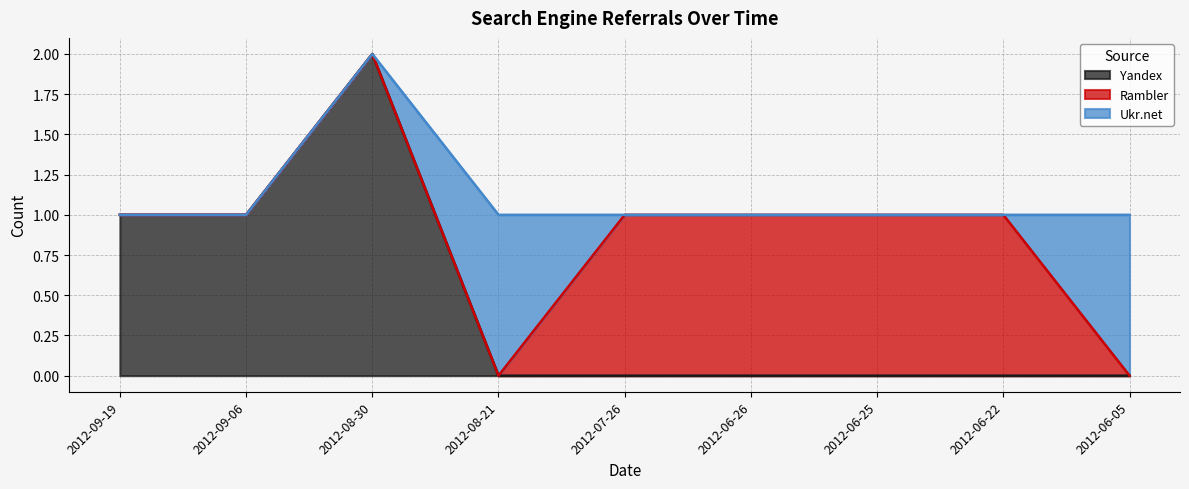

What is the greatest value displayed?

2